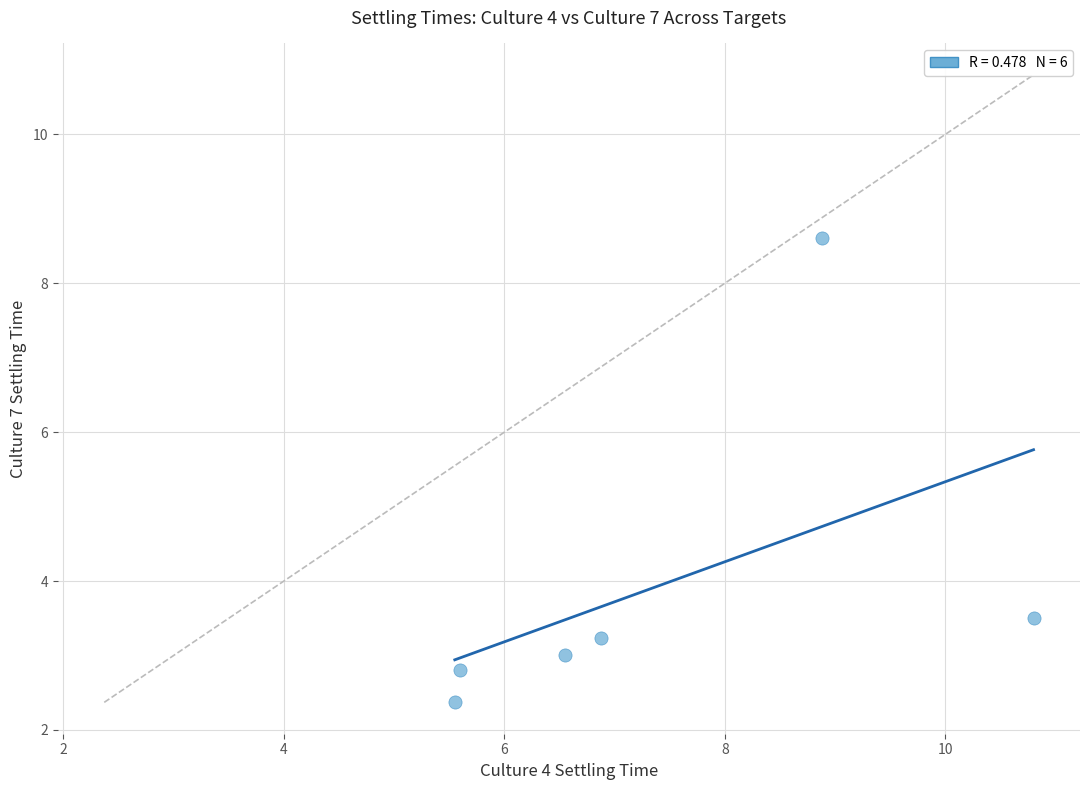

What is the average X value?

7.4